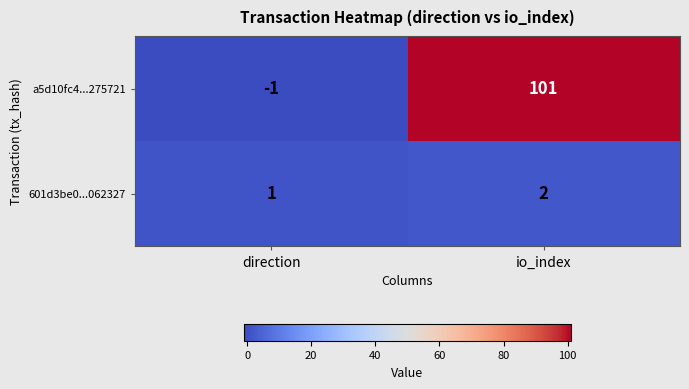

What is the sum of the a5d10fc4...275721 values at io_index and direction?

100